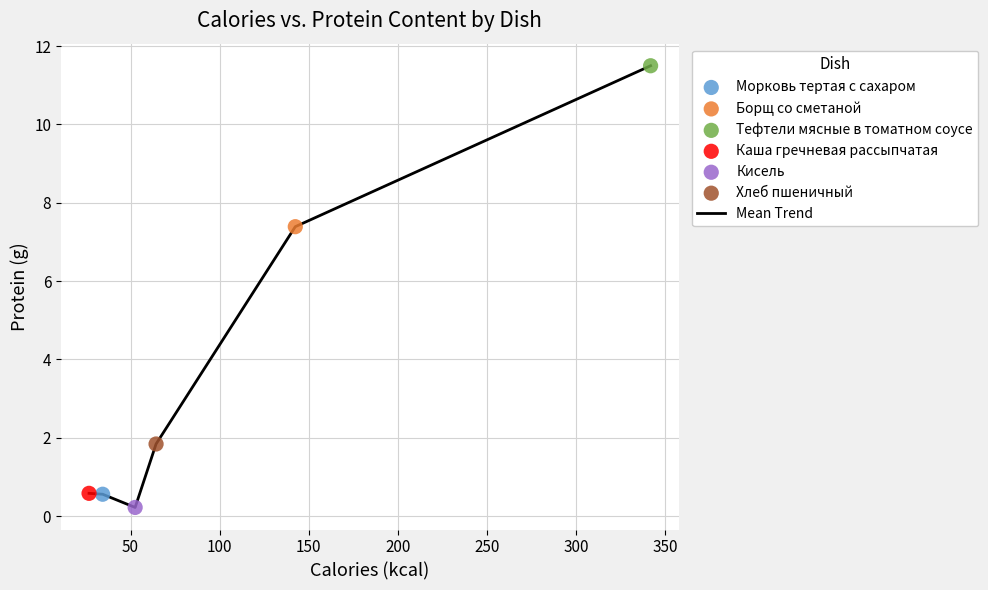

How many interior local valleys (lower than both neighbors) does the data have?

1